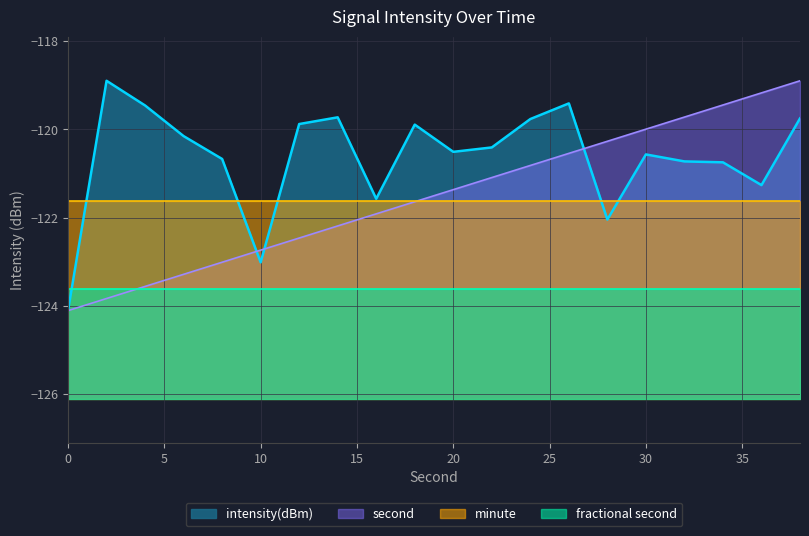

Reading right to left, list all the values displayed in this chart.

intensity(dBm): 38=-119.7	36=-121.3	34=-120.7	32=-120.7	30=-120.6	28=-122.0	26=-119.4	24=-119.8	22=-120.4	20=-120.5	18=-119.9	16=-121.6	14=-119.7	12=-119.9	10=-123.0	8=-120.7	6=-120.2	4=-119.5	2=-118.9	0=-124.1
second: 38=-118.9	36=-119.2	34=-119.4	32=-119.7	30=-120.0	28=-120.3	26=-120.5	24=-120.8	22=-121.1	20=-121.4	18=-121.6	16=-121.9	14=-122.2	12=-122.5	10=-122.7	8=-123.0	6=-123.3	4=-123.6	2=-123.8	0=-124.1